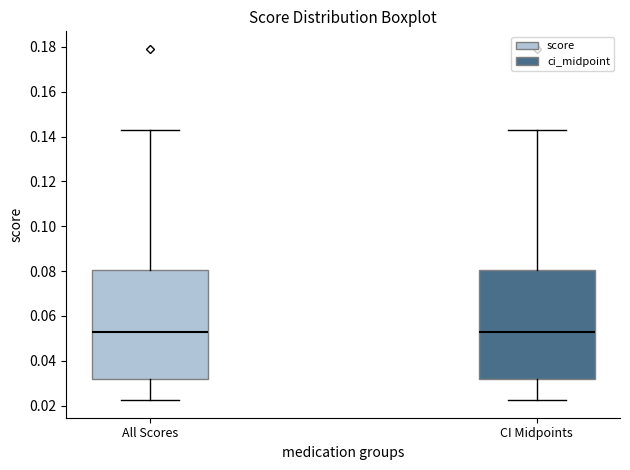

Reading left to right, transcribe this box plot: for each box, give where its median line is, the range the box spans, and where its two whiskers end, as read against the y-axis. The values are not printed on the chart, so give them approximately, as read against the axis.

All Scores: median 0.052, box 0.032 to 0.080, whiskers 0.022 to 0.144
CI Midpoints: median 0.052, box 0.032 to 0.080, whiskers 0.022 to 0.144